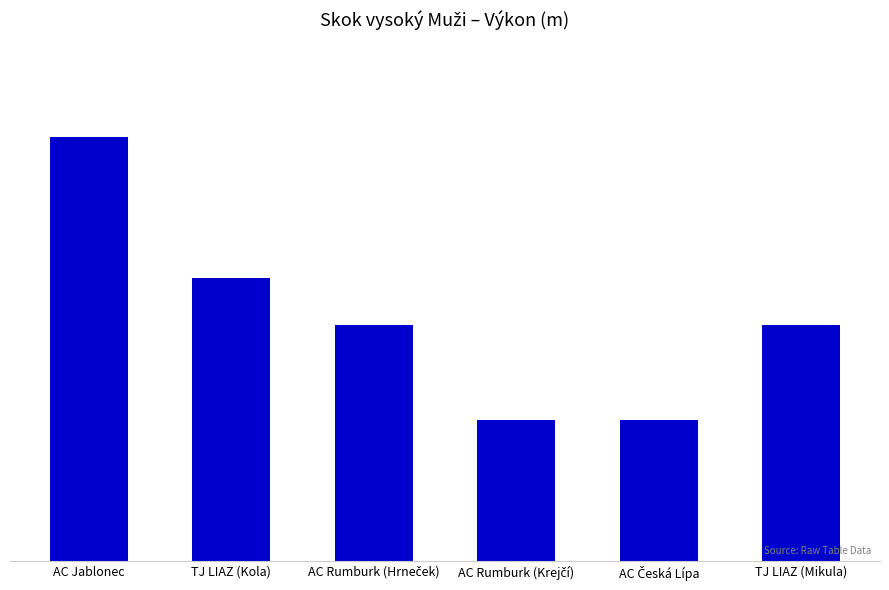

List the labels in order of value, largest first.

AC Jablonec, TJ LIAZ (Kola), AC Rumburk (Hrneček), TJ LIAZ (Mikula), AC Rumburk (Krejčí), AC Česká Lípa